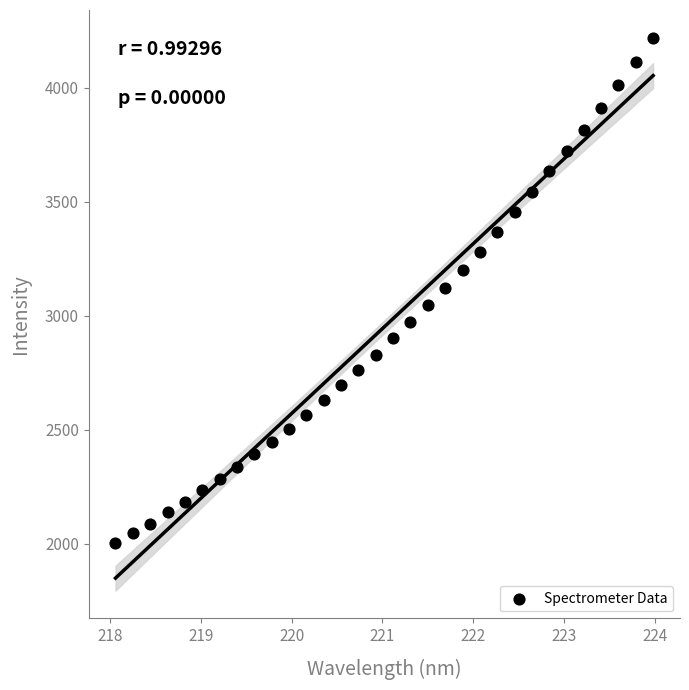

What is the range of X values (max minus min)?

5.9